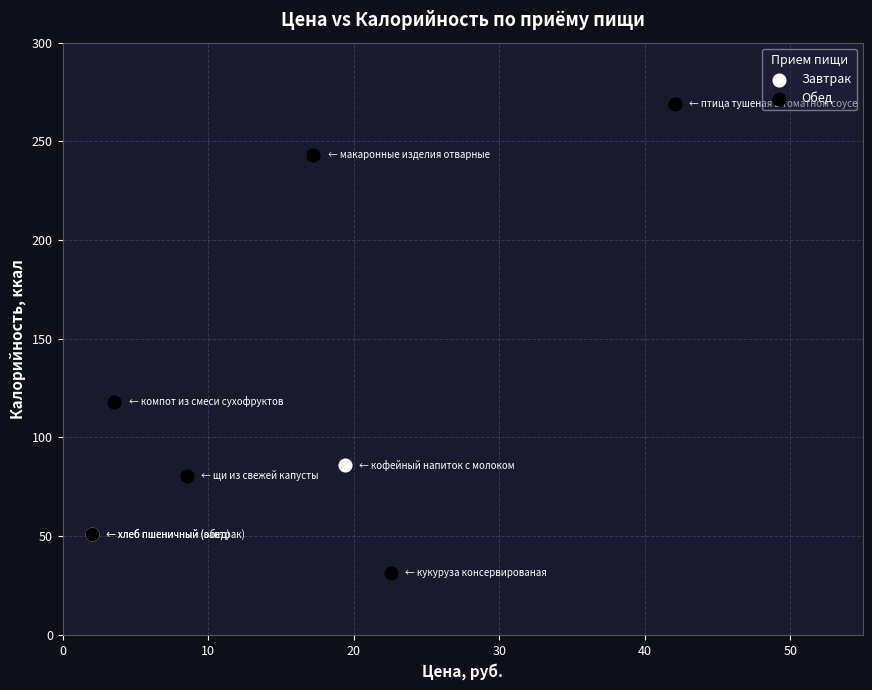

What are all the series names shown in the legend?

Завтрак, Обед